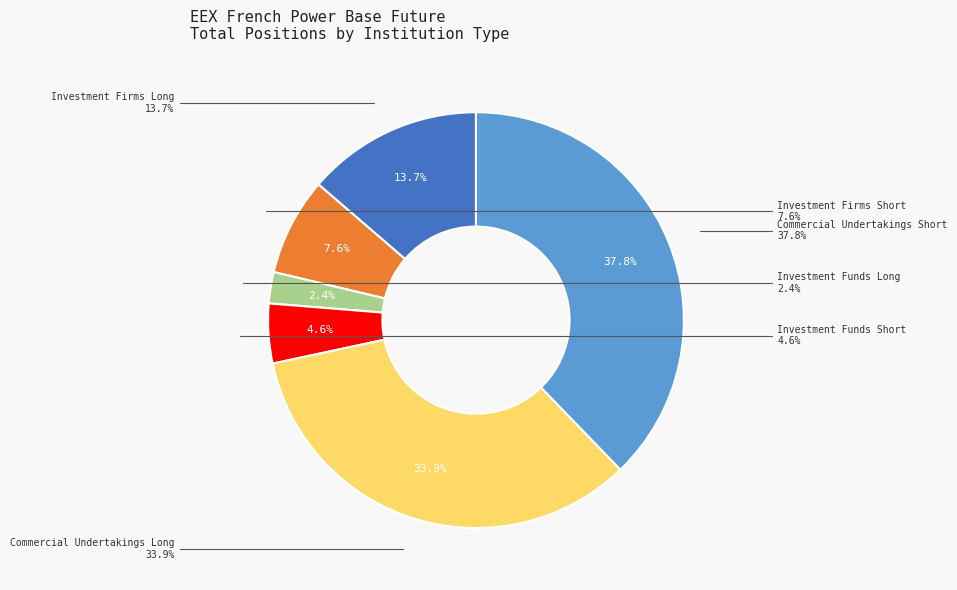

Is the sum of Commercial Undertakings Long and Commercial Undertakings Short greater than half?

Yes